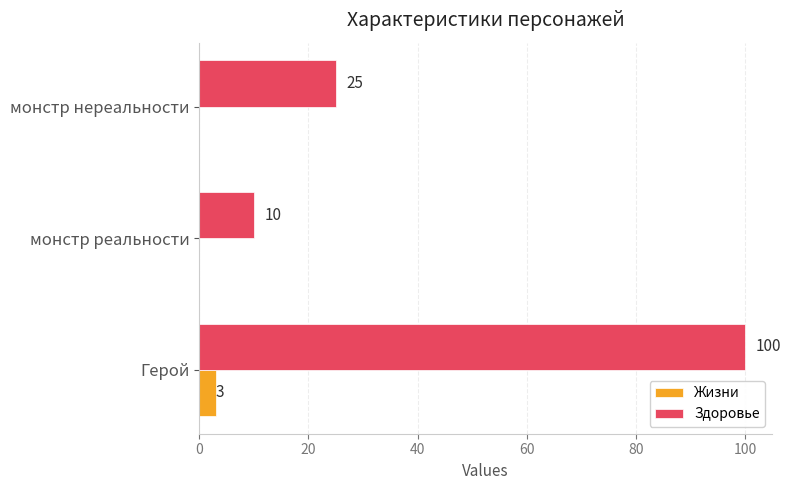

At which label is Здоровье closest to 55?

монстр нереальности